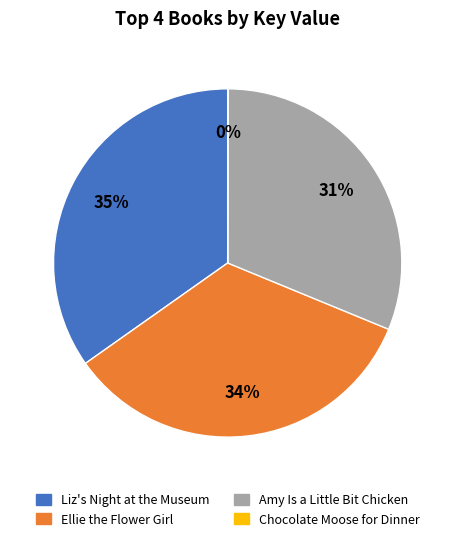

What is the largest slice in the pie chart?

Liz's Night at the Museum